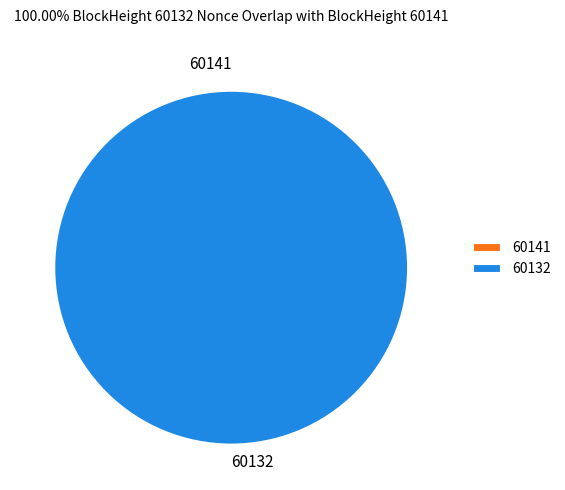

To the nearest percent, what portion does 60132 represent?

100%